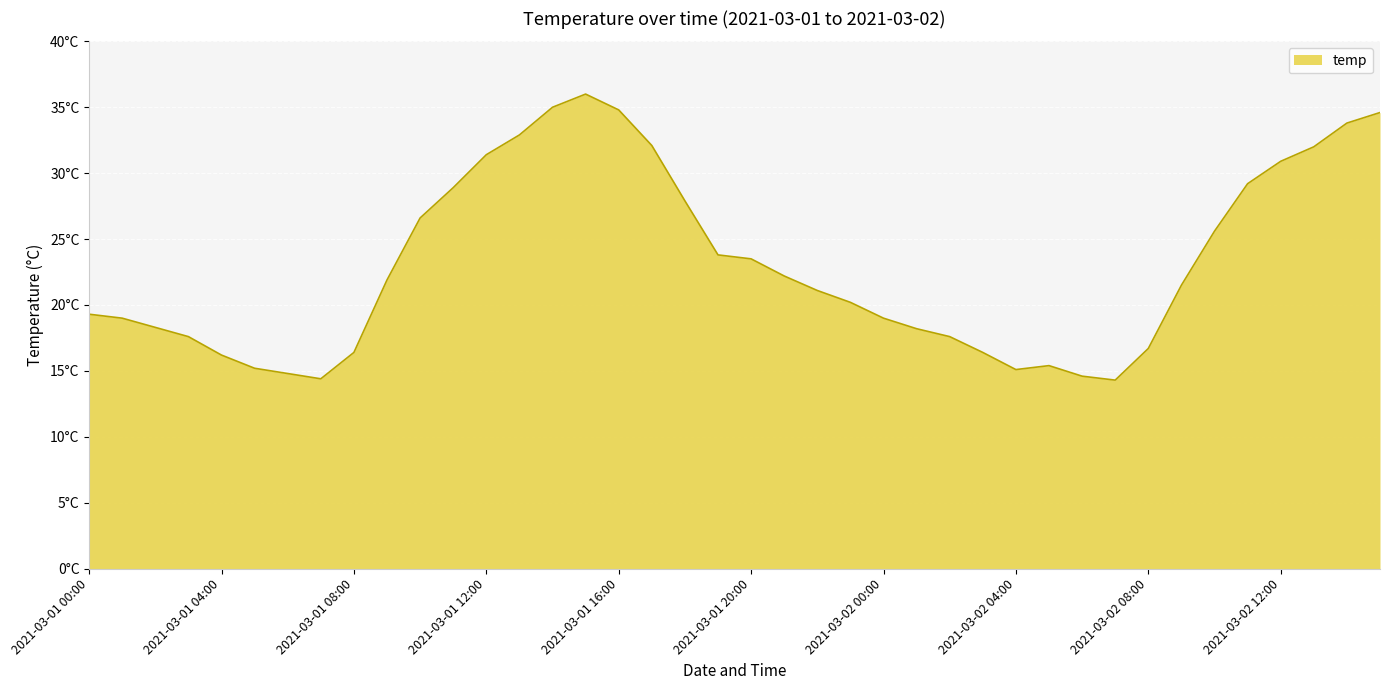

Where is the first local maximum?

2021-03-01 15:00